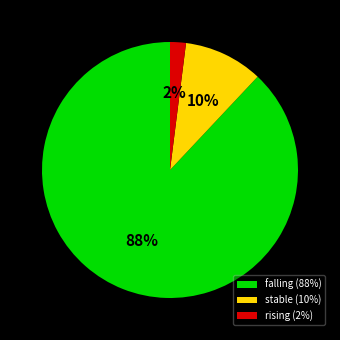

How many slices are in this pie chart?

3